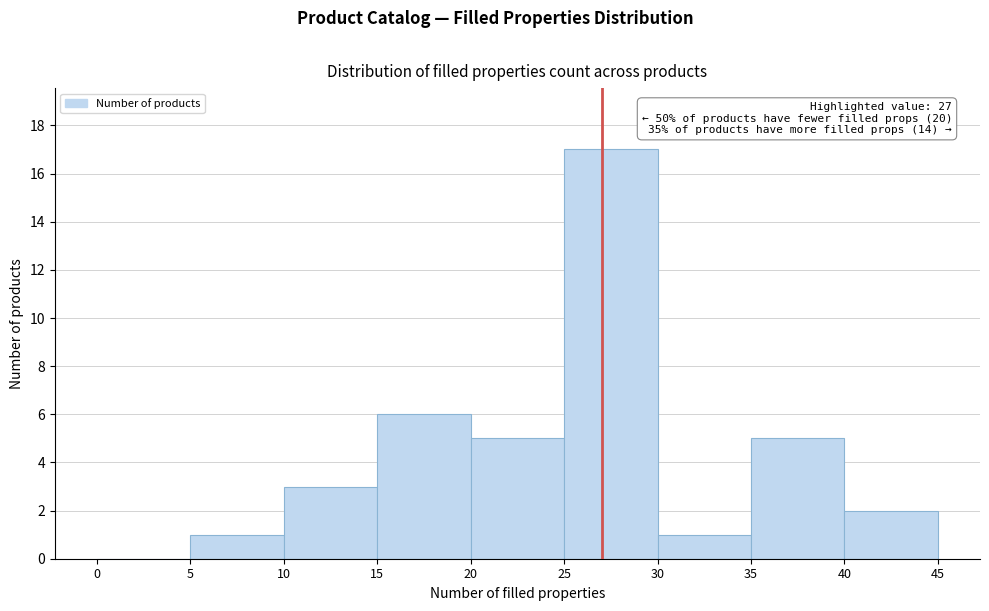

Which range on the x-axis has the tallest bar?

25 to 30